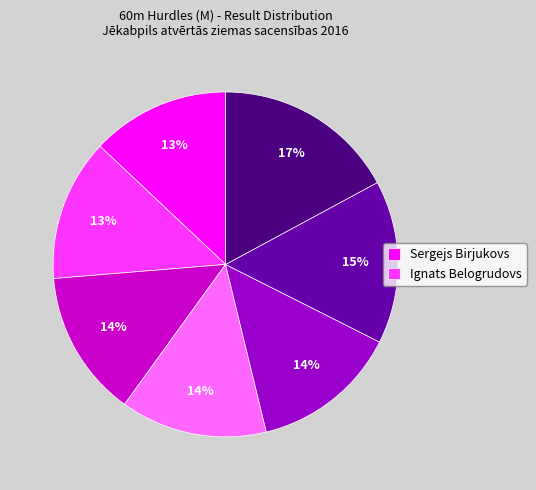

How many segments does this pie chart have?

7